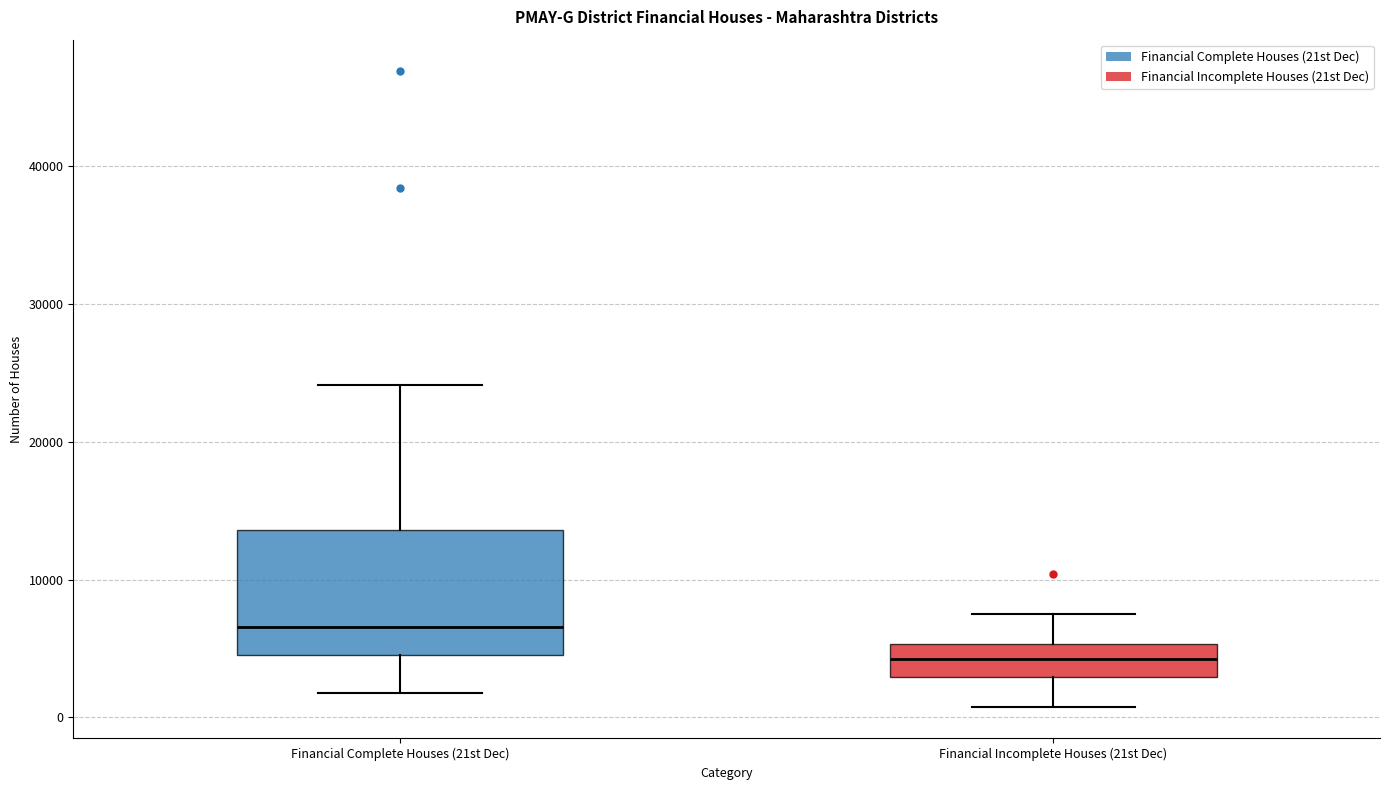

Which box is the tallest, from its lower edge to its upper edge?

Financial Complete Houses (21st Dec)